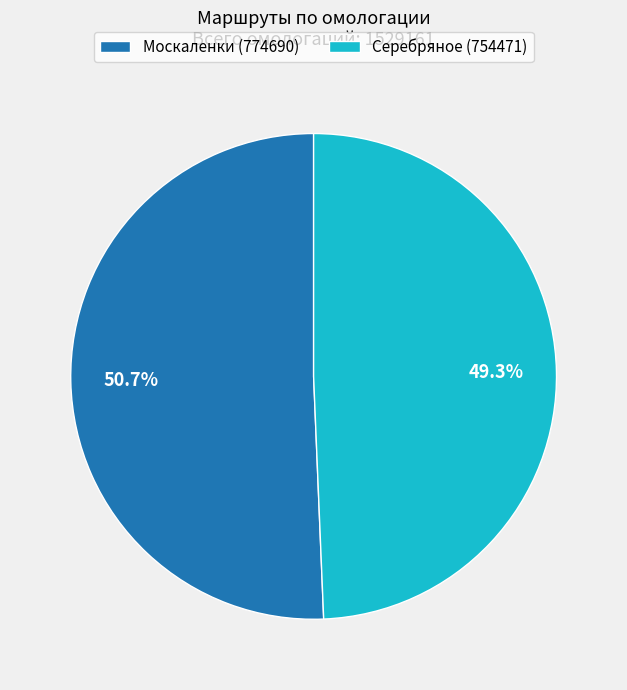

What is the largest slice in the pie chart?

Москаленки